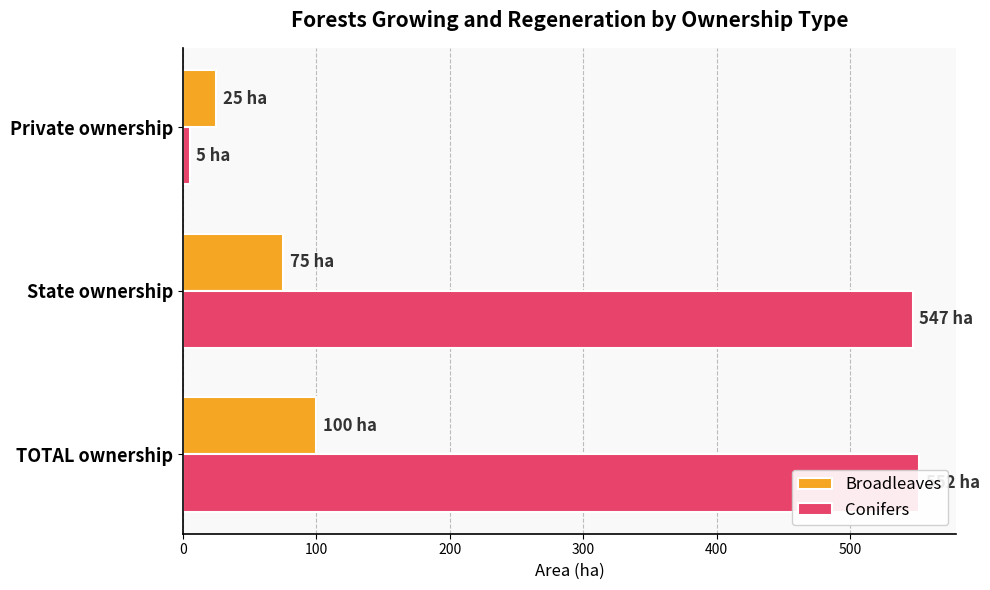

What is the lowest value of the Broadleaves series?

25